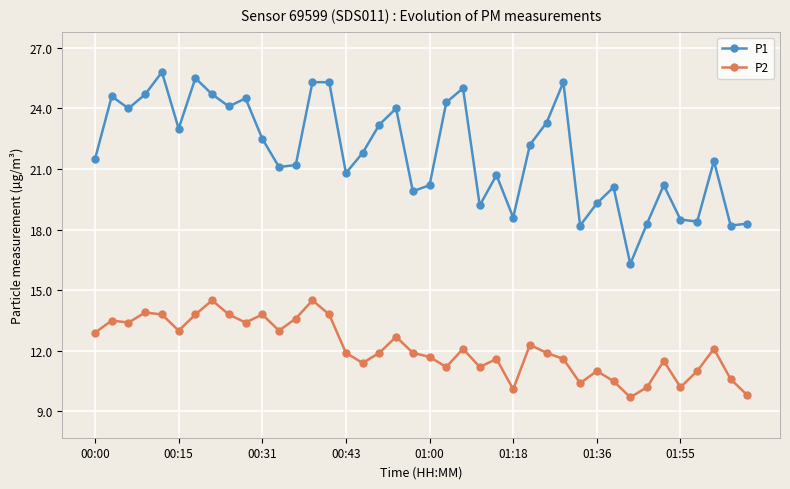

How many lines are shown in the chart?

2